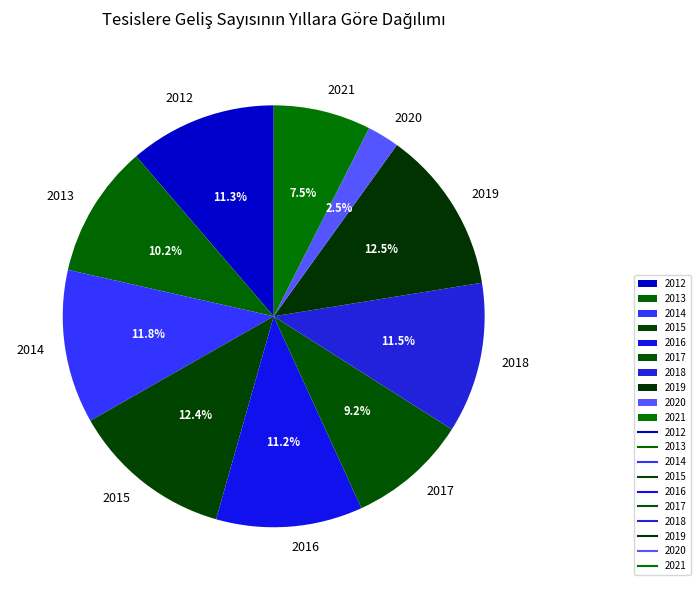

Does 2017 account for over 50% of the chart?

No